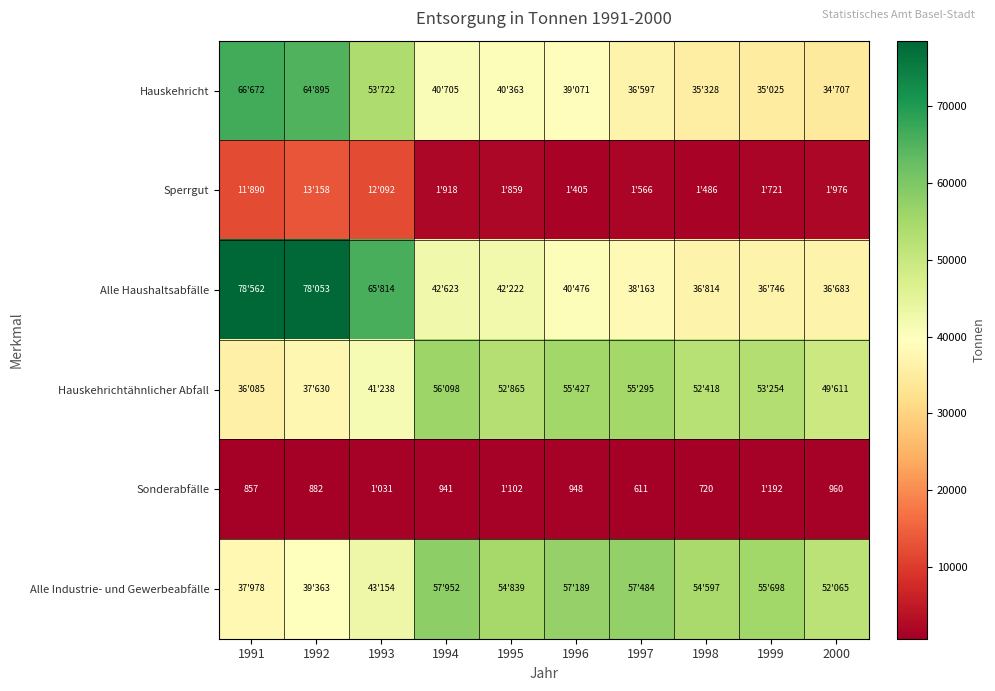

What is the sum of the Sonderabfälle values at 1998 and 1994?

1661